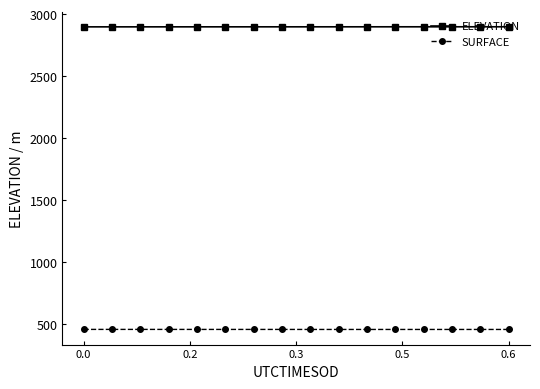

True or false: SURFACE and ELEVATION cross at least once.

False